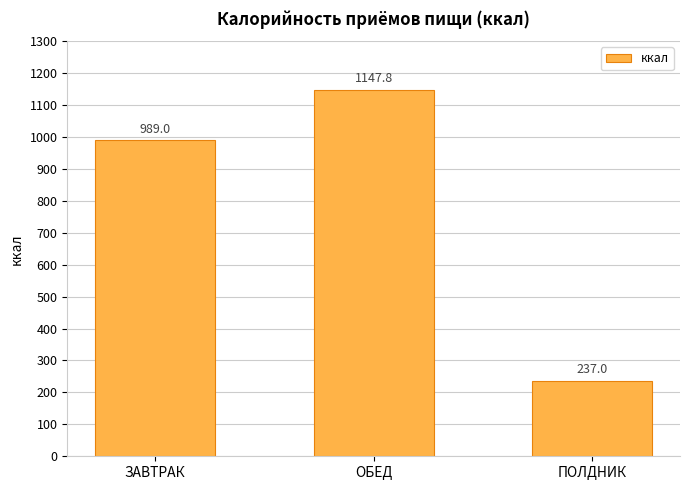

The value at ЗАВТРАК is 989.0. True or false?

True